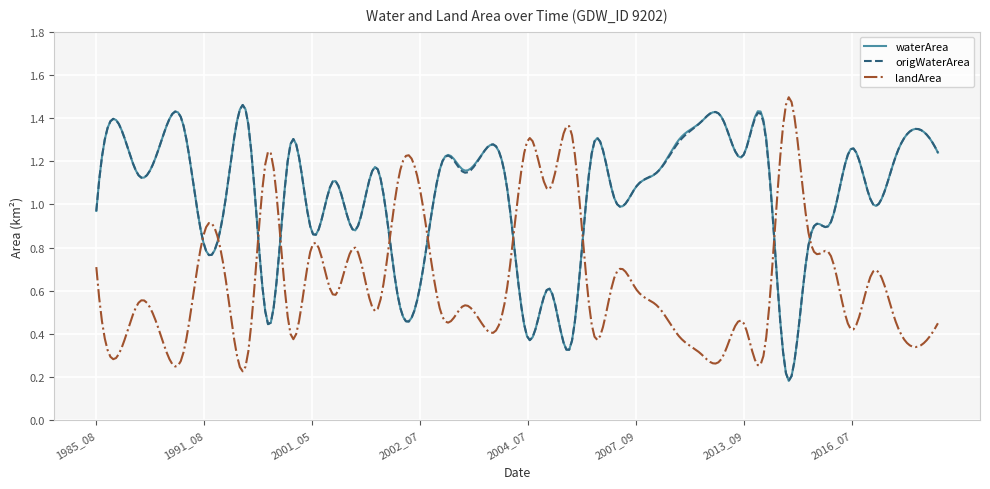

How many times do waterArea and landArea cross each other?

10